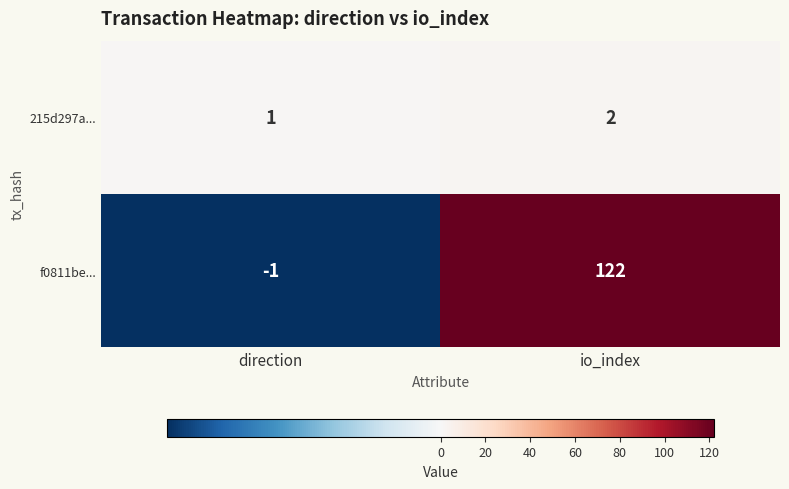

Reading left to right, list all the values displayed in this chart.

215d297a...: direction=1	io_index=2
f0811be...: direction=-1	io_index=122